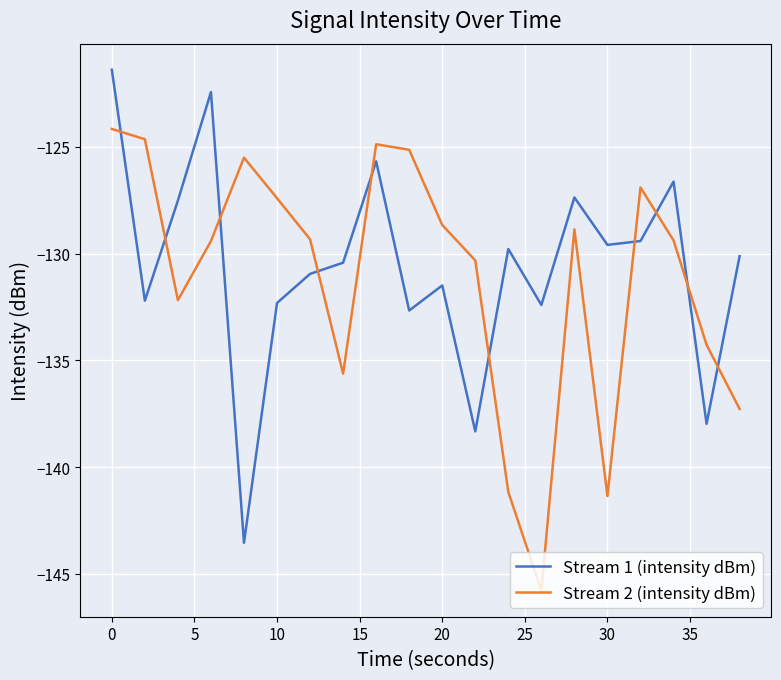

Count the number of data series in this chart.

2